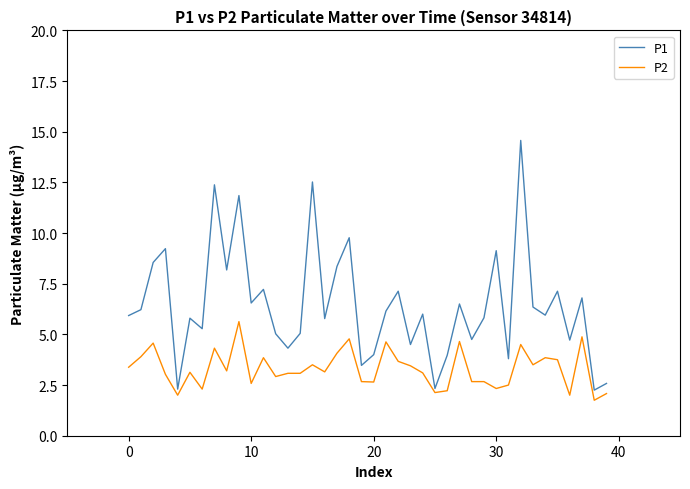

Which series has the widest spread of values?

P1